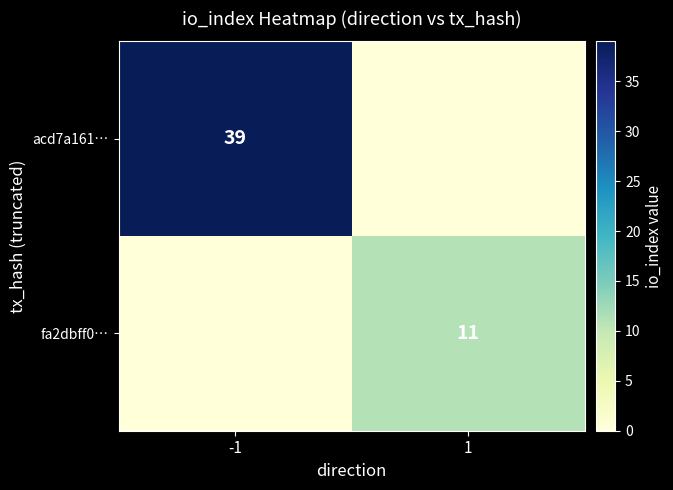

Is the value of acd7a161… at -1 greater than the value of fa2dbff0… at 1?

Yes